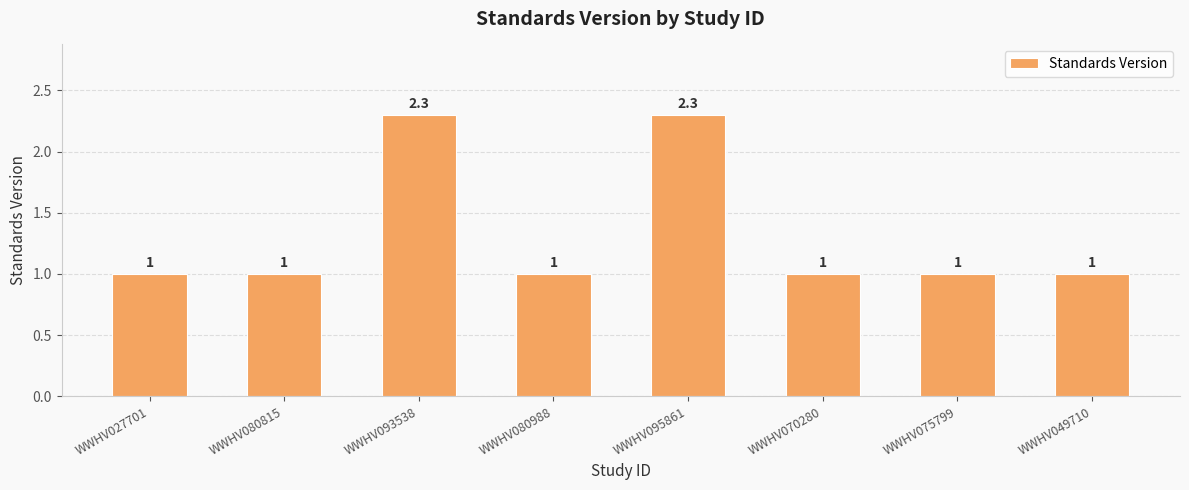

Reading left to right, list all the values displayed in this chart.

WWHV027701=1.0	WWHV080815=1.0	WWHV093538=2.3	WWHV080988=1.0	WWHV095861=2.3	WWHV070280=1.0	WWHV075799=1.0	WWHV049710=1.0